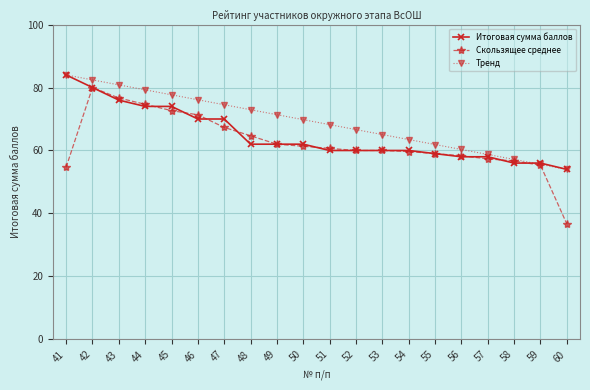

At which category is the sum across all series the highest?

42